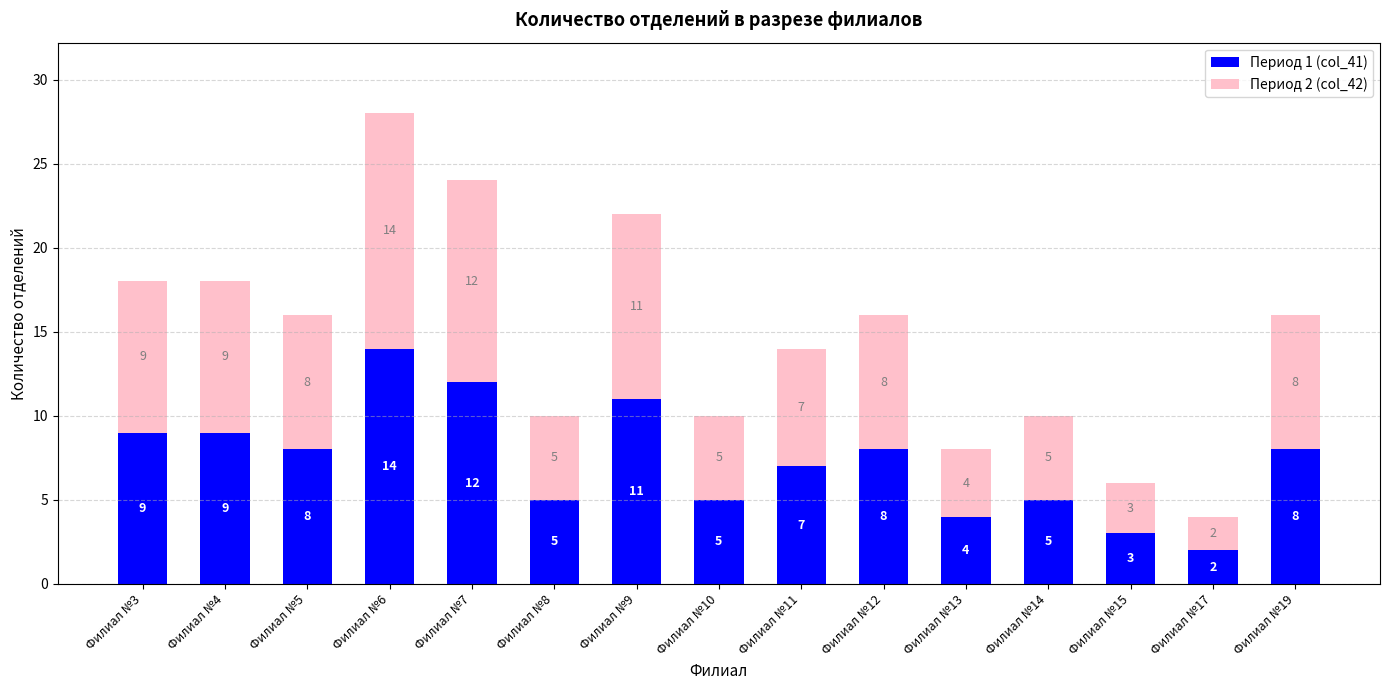

Read the Период 1 (col_41) value at Филиал №13, to the nearest 5.

5